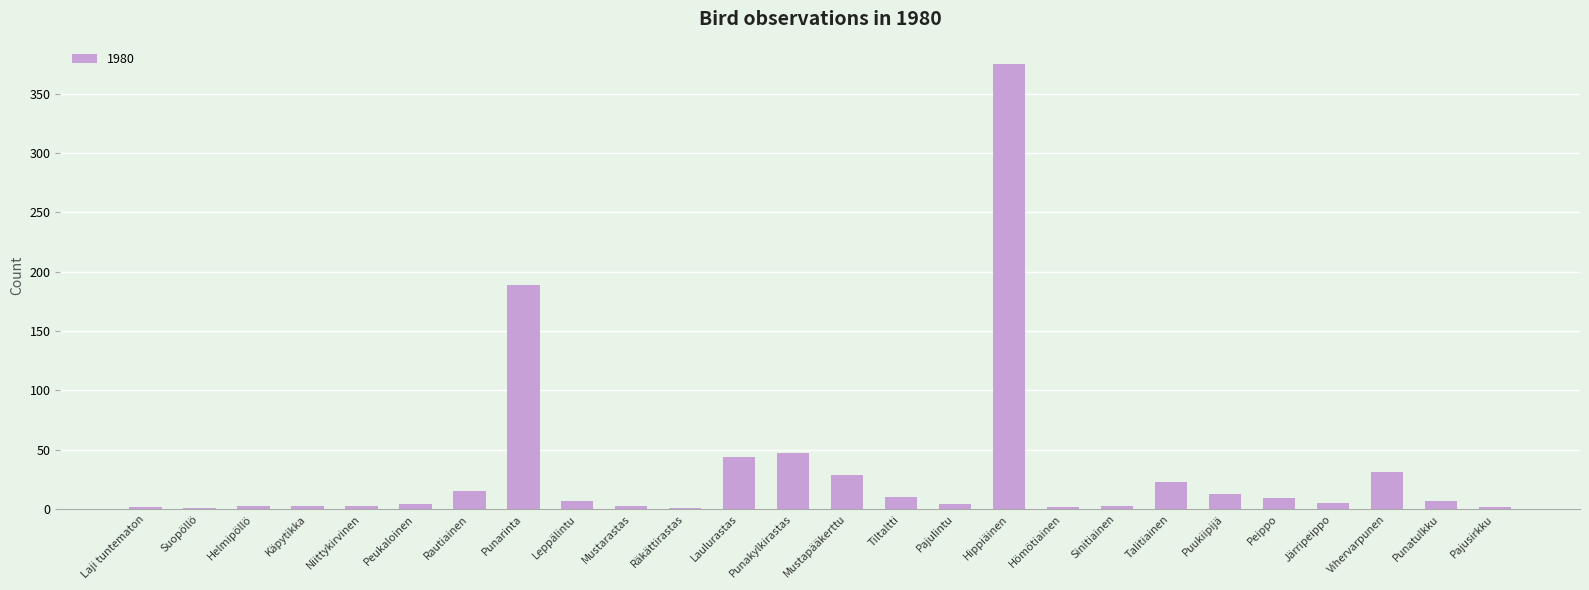

What is the greatest value displayed?

375